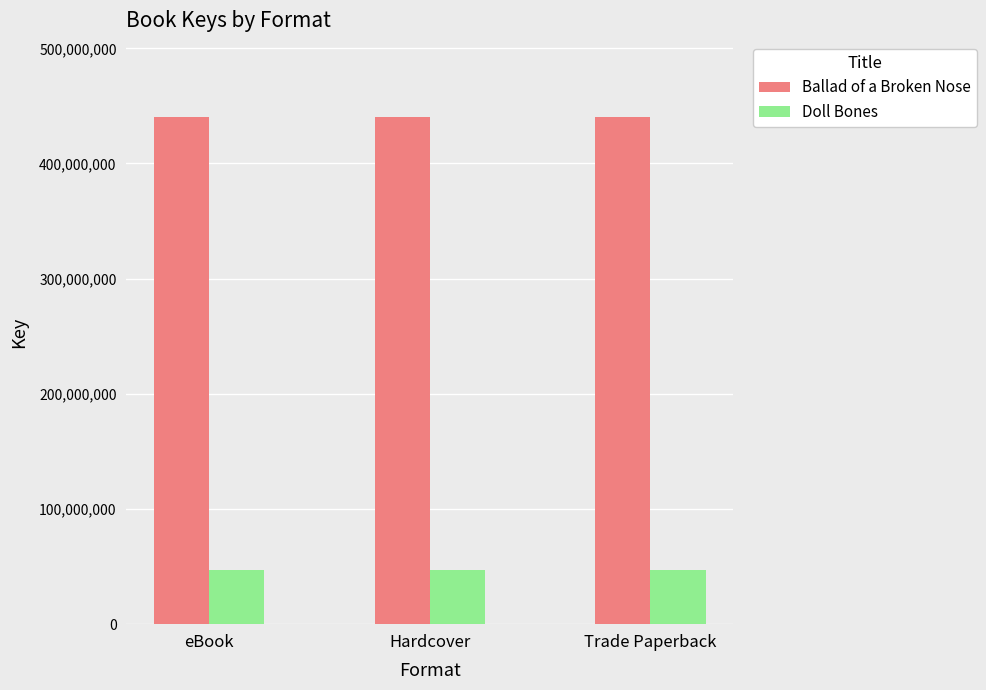

Rank the series at Trade Paperback from highest to lowest value.

Ballad of a Broken Nose, Doll Bones